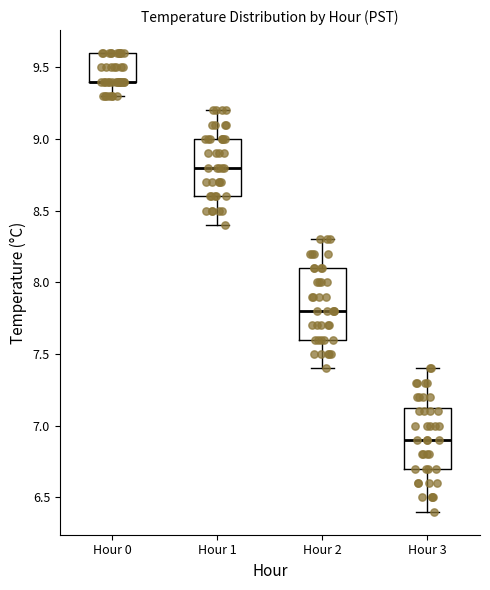

Which box is the tallest, from its lower edge to its upper edge?

Hour 2